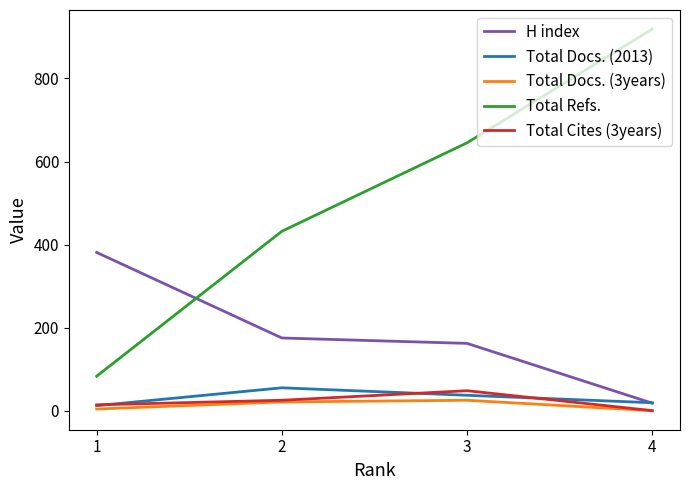

Between 3 and 4, which series saw the biggest shift?

Total Refs.